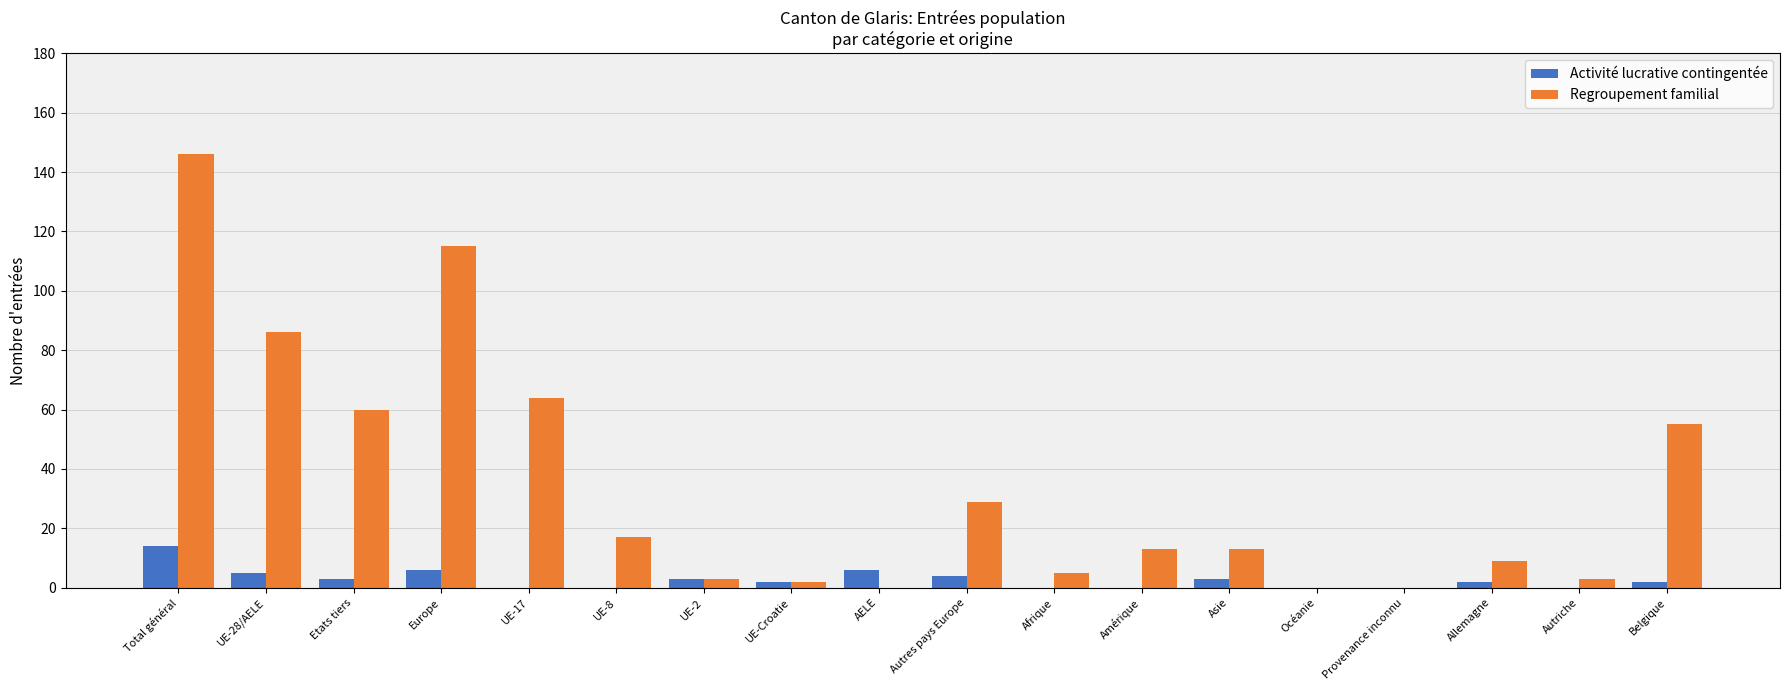

At which label does Regroupement familial reach its peak?

Total général